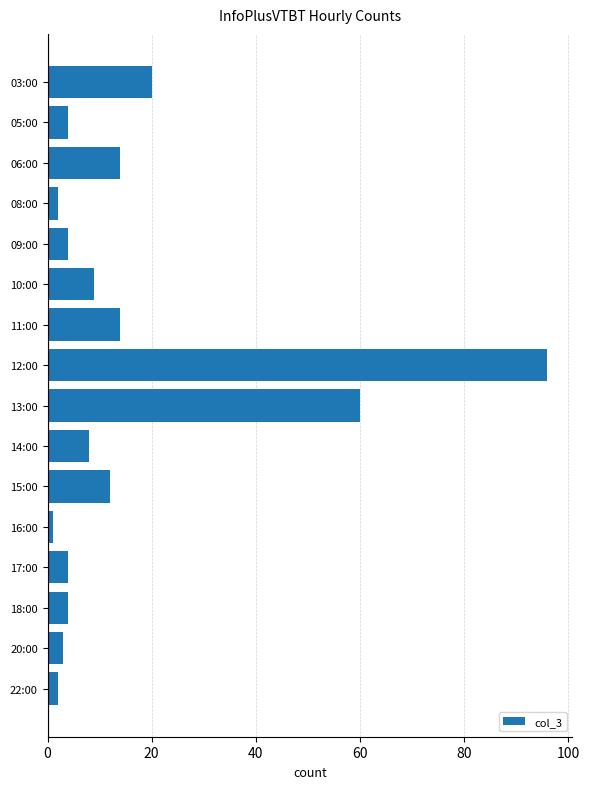

Which label corresponds to the smallest value in the chart?

16:00